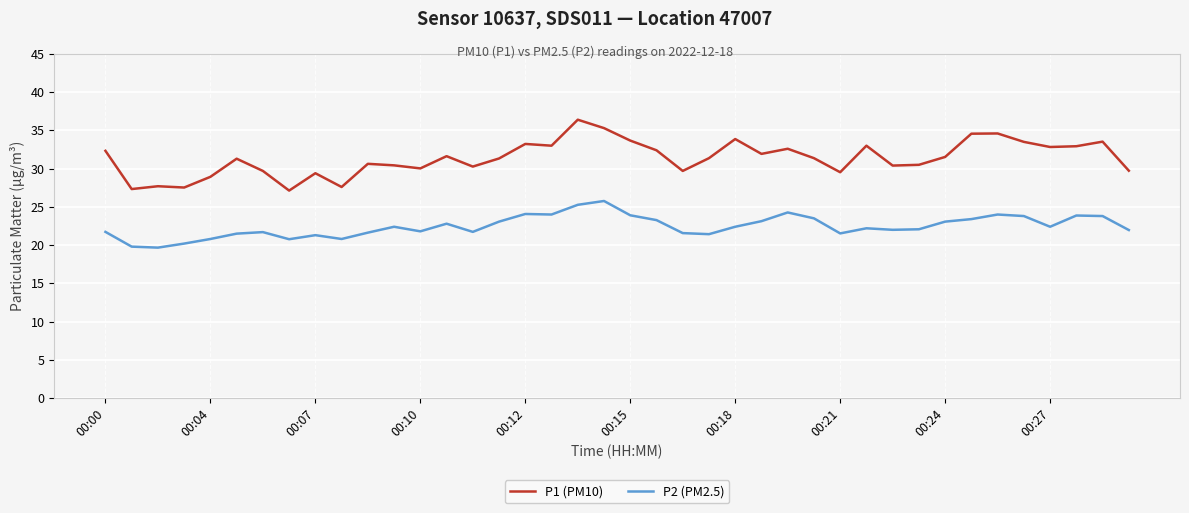

Which series has the largest total across all categories?

P1 (PM10)